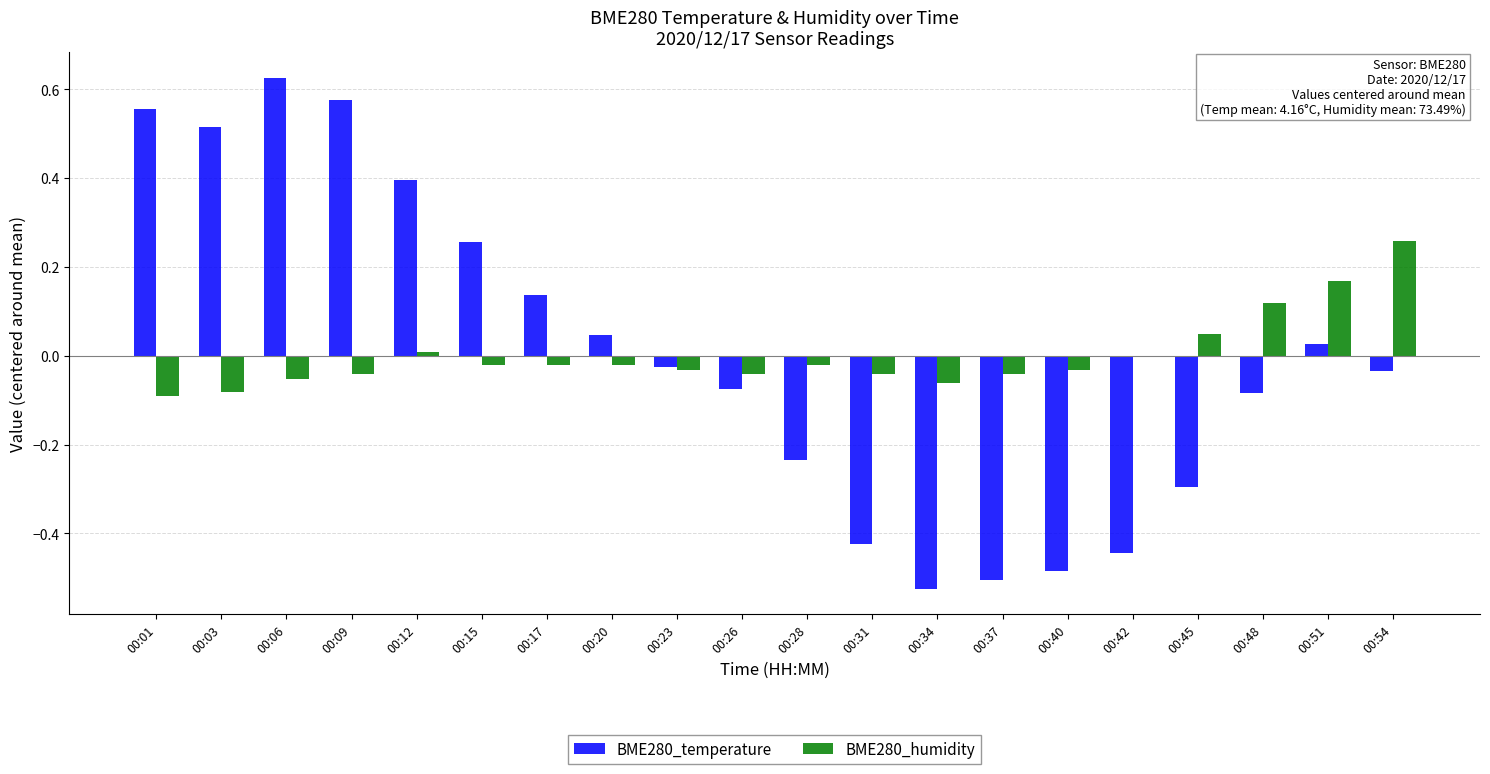

At which label does BME280_temperature reach its peak?

00:06